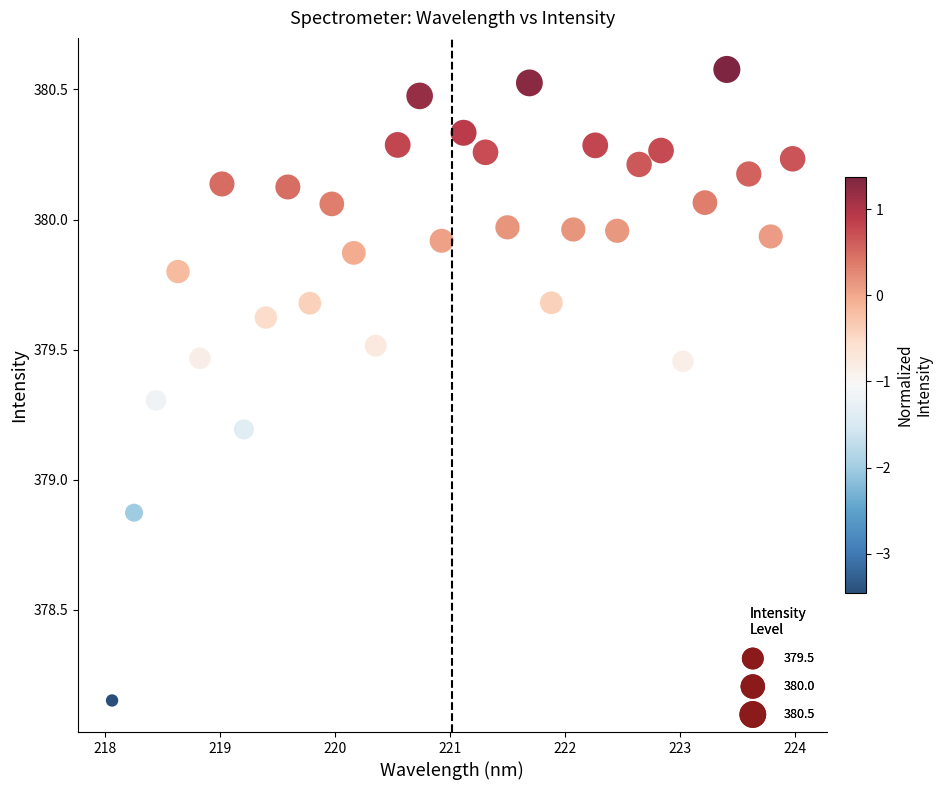

What is the range of X values (max minus min)?

5.9